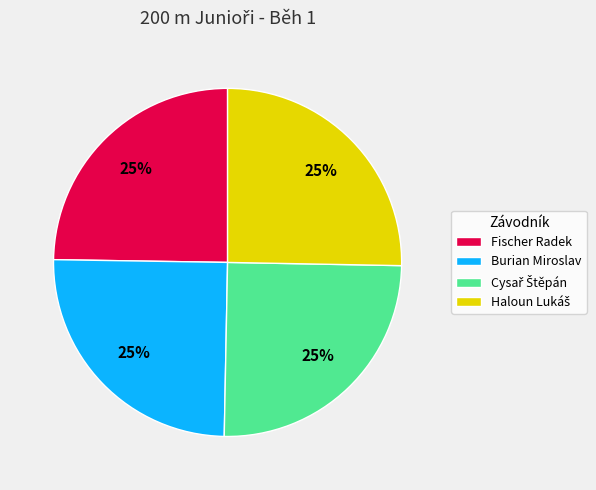

Count the number of slices in the pie.

4